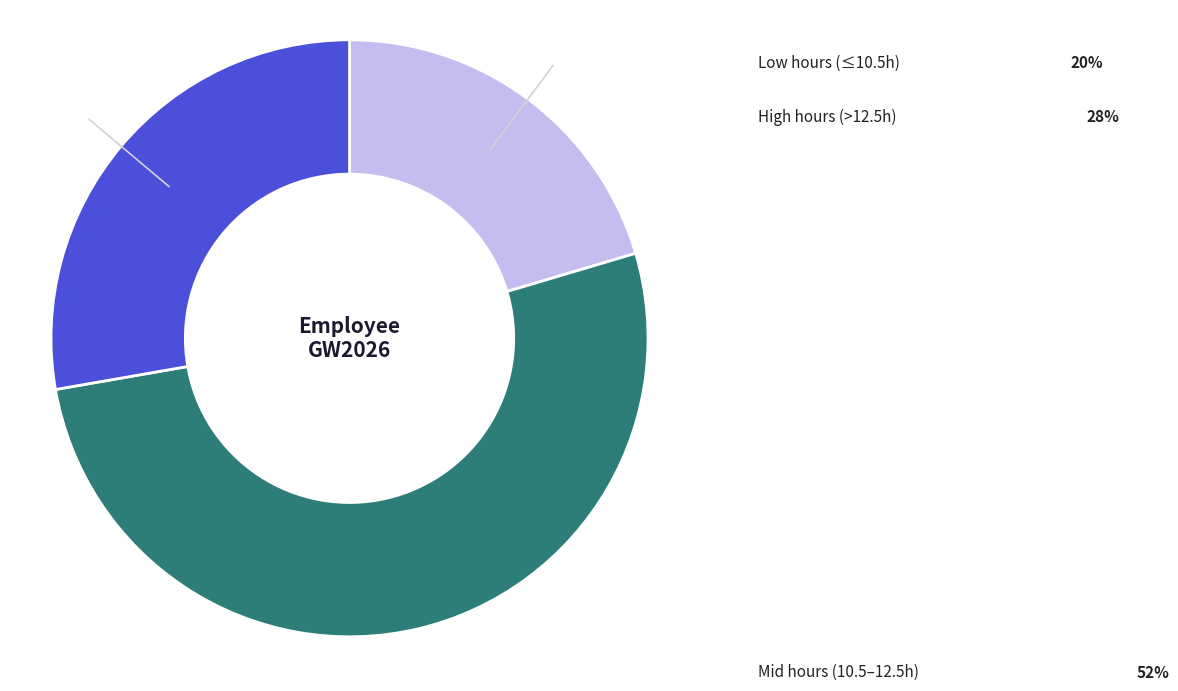

How many slices are in this pie chart?

3